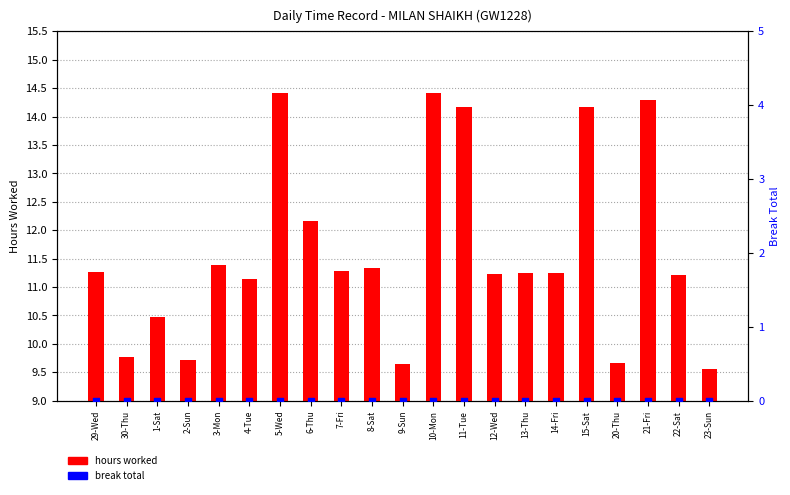

Which series reaches the minimum Y coordinate?

break total